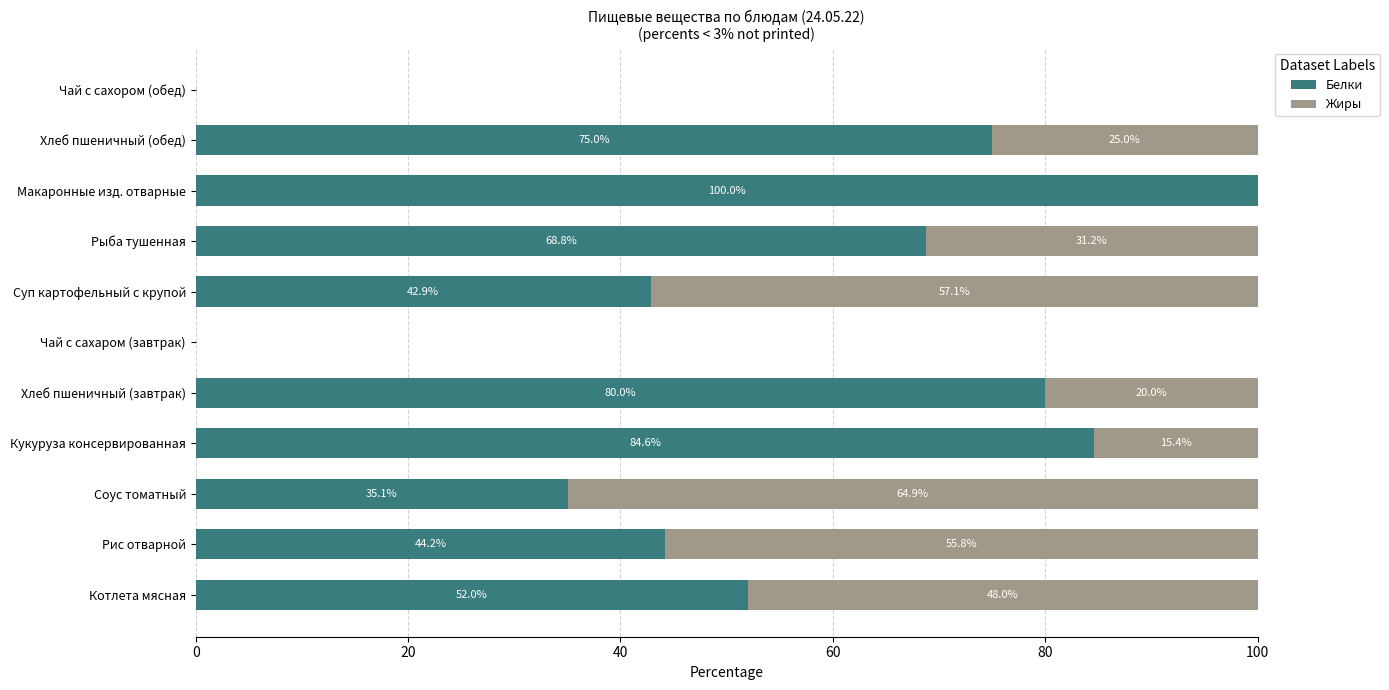

What is the total value across all series at Макаронные изд. отварные?

100.0